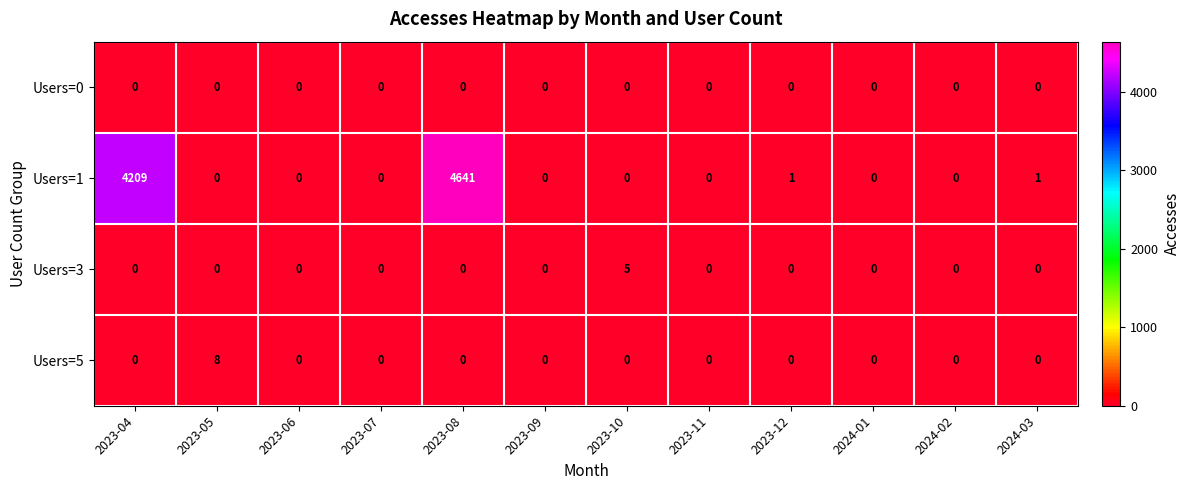

How many series are shown in this chart?

4